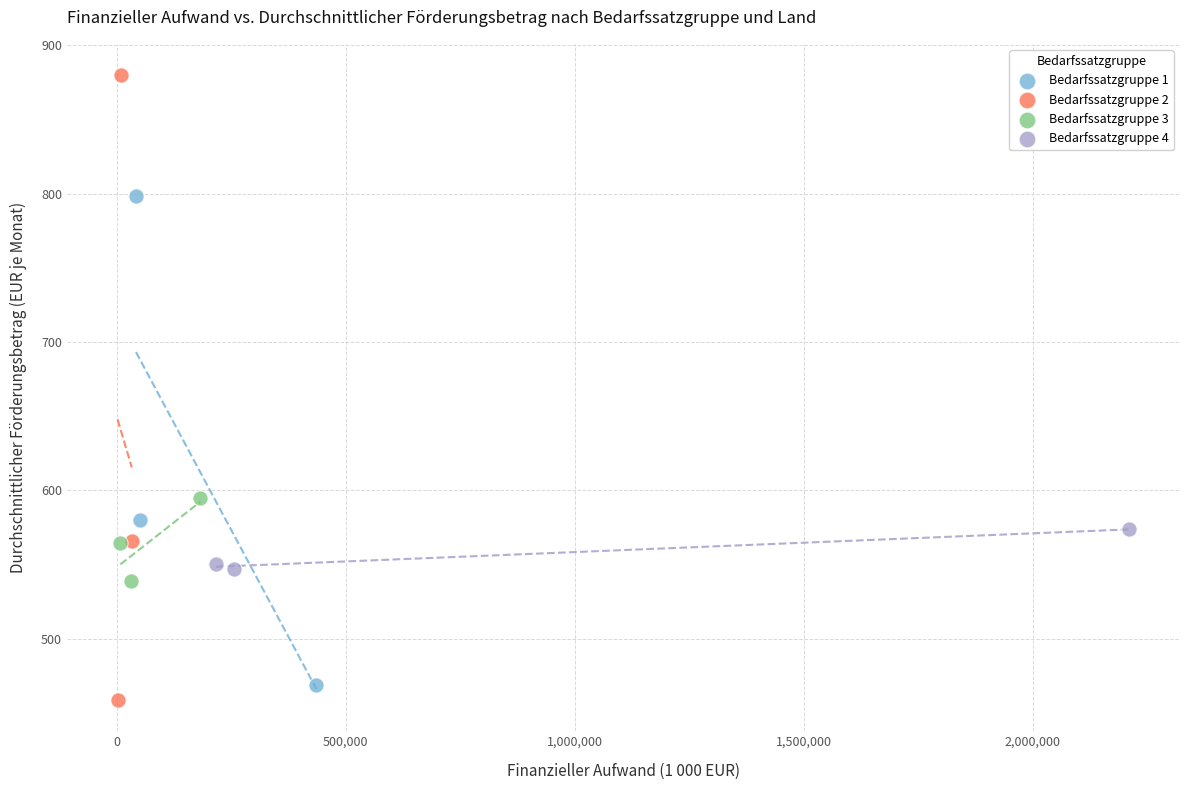

Which series reaches the maximum Y coordinate?

Bedarfssatzgruppe 2